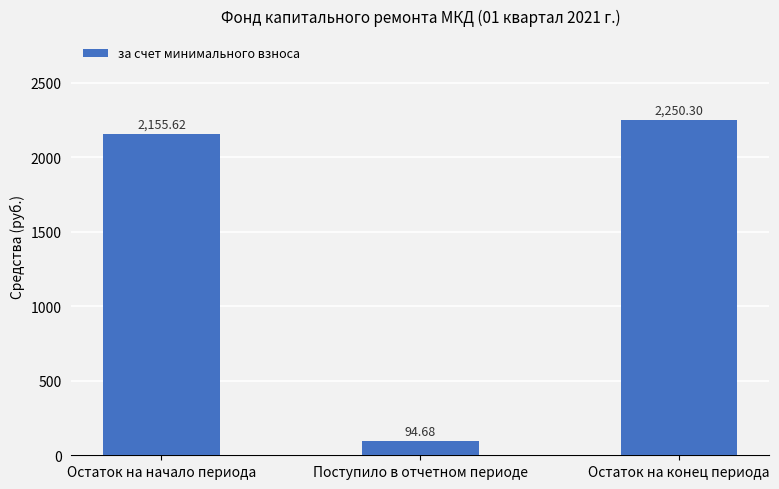

What is the difference between the maximum and second lowest values?

94.7